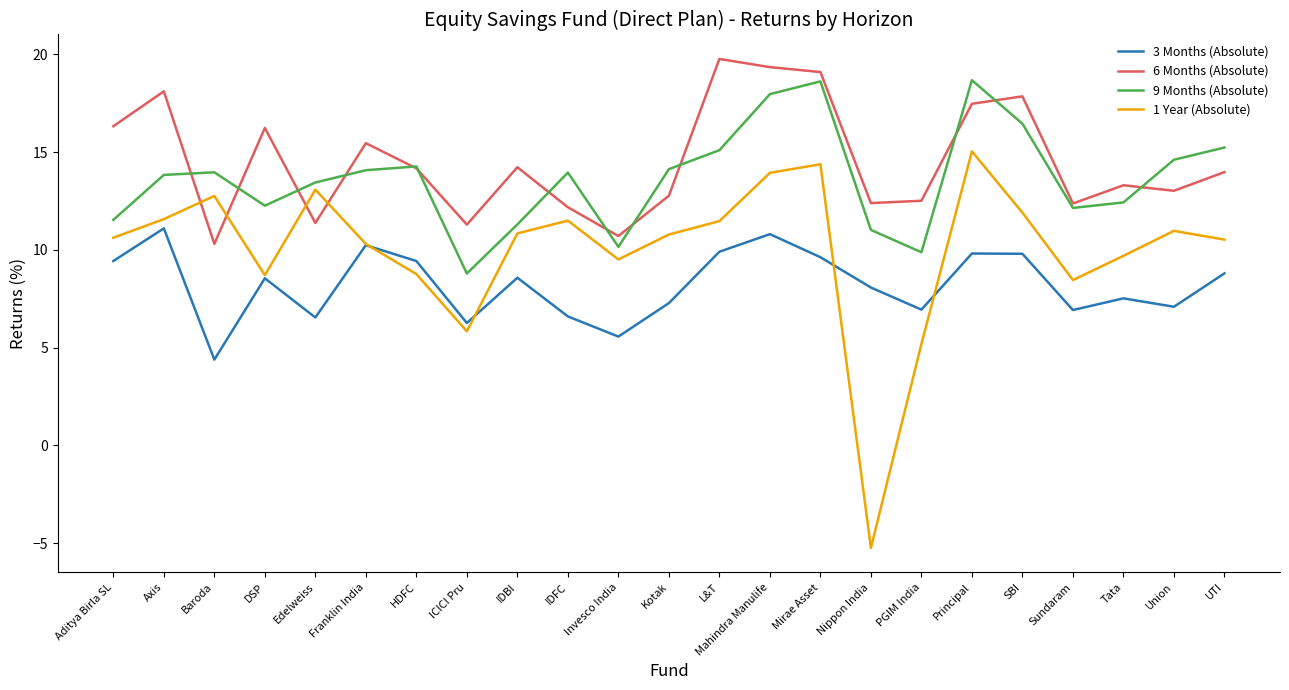

Which category has the highest value in the 1 Year (Absolute) series?

Principal